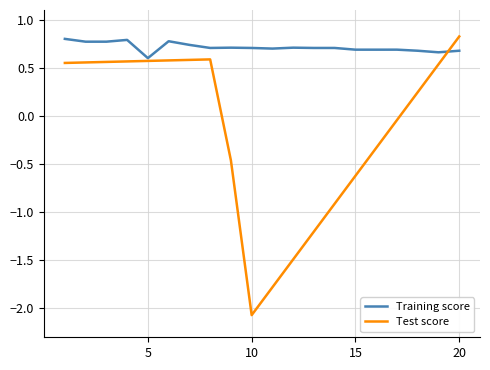

What is the maximum value shown in the chart?

0.8